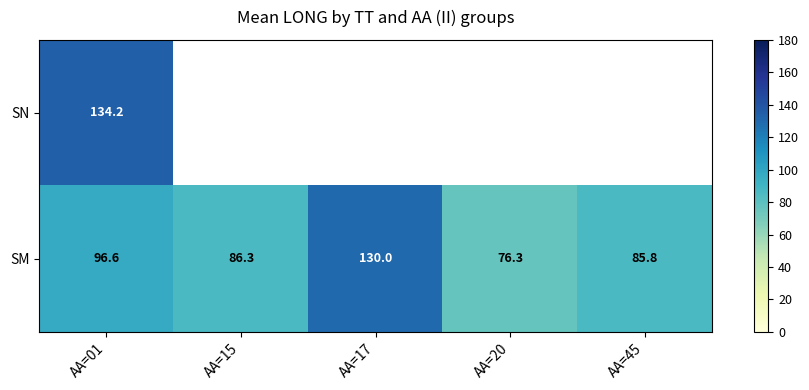

At which label does SM reach its peak?

AA=17